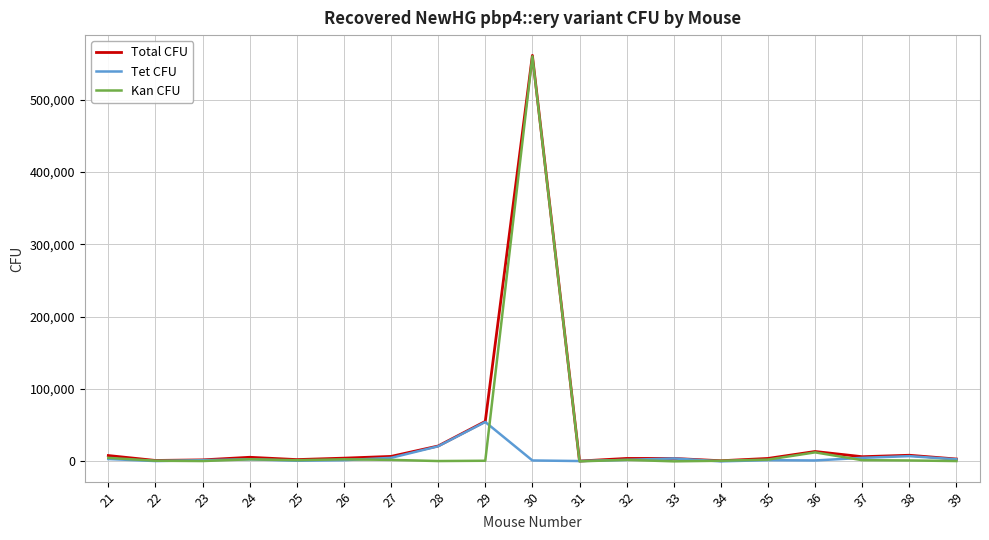

True or false: Tet CFU and Kan CFU cross at least once.

True